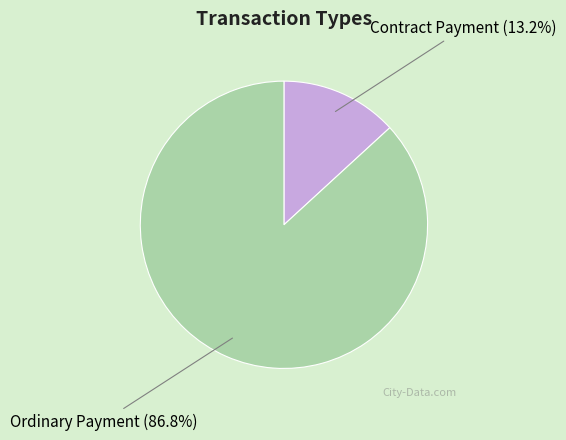

Approximately how many times larger is the value at Contract Payment compared to Ordinary Payment?

0.2